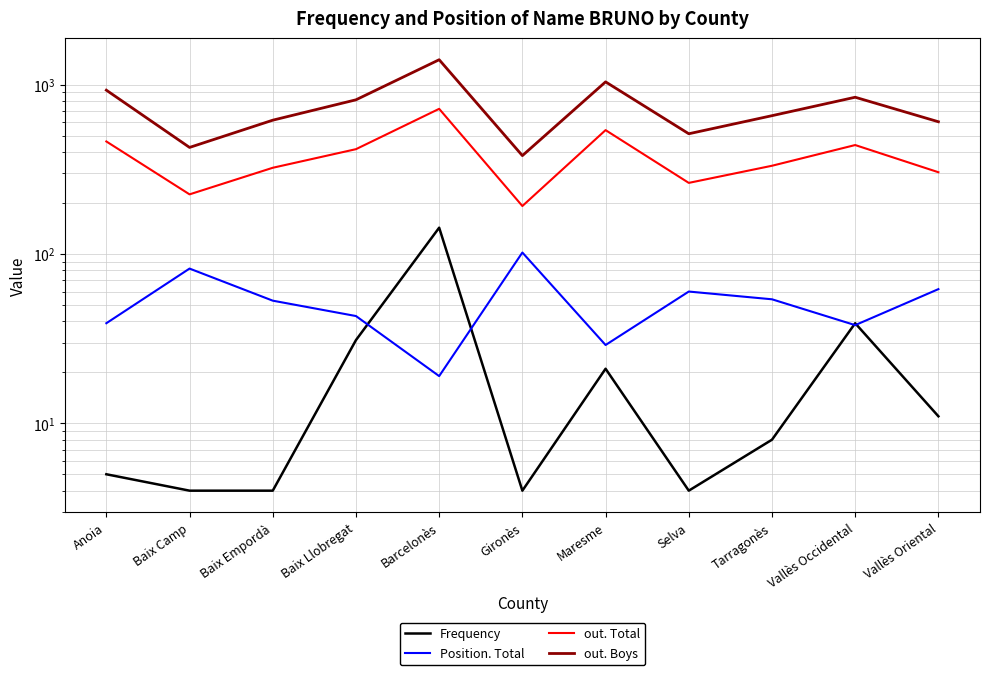

List the labels in order of out. Total value, largest first.

Barcelonès, Maresme, Anoia, Vallès Occidental, Baix Llobregat, Tarragonès, Baix Empordà, Vallès Oriental, Selva, Baix Camp, Gironès